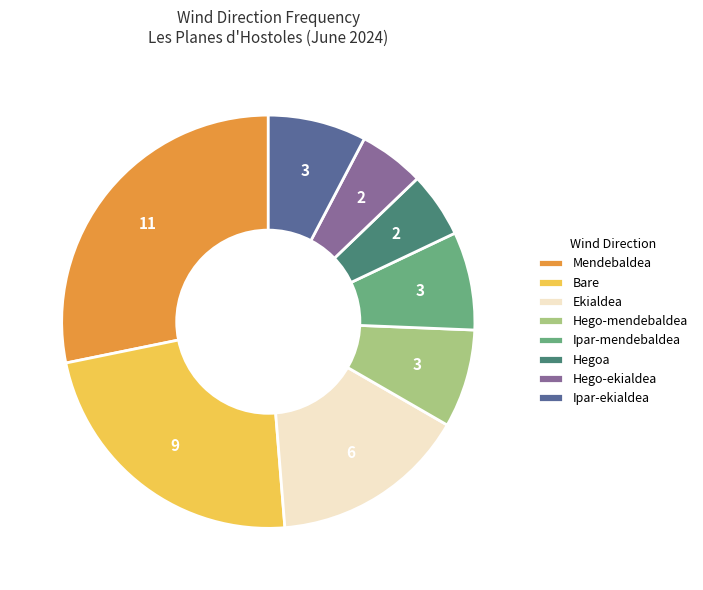

Is there a majority slice in this chart?

No